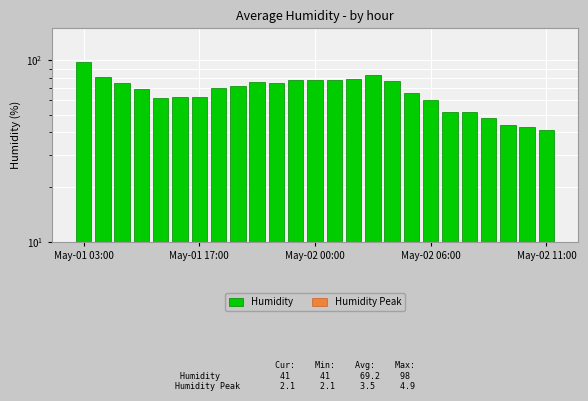

How many series are shown in this chart?

2